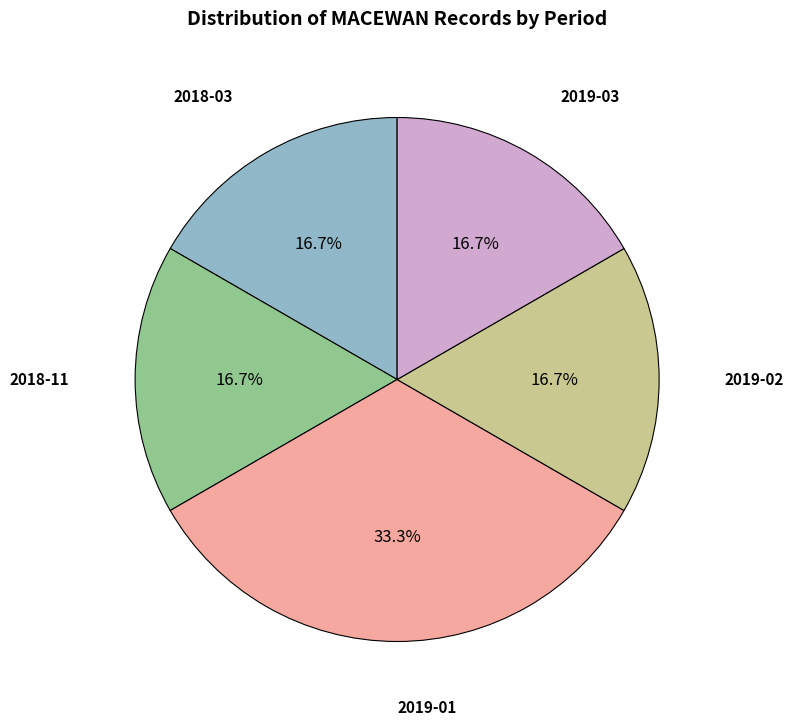

Is there any slice that represents more than half of the pie?

No